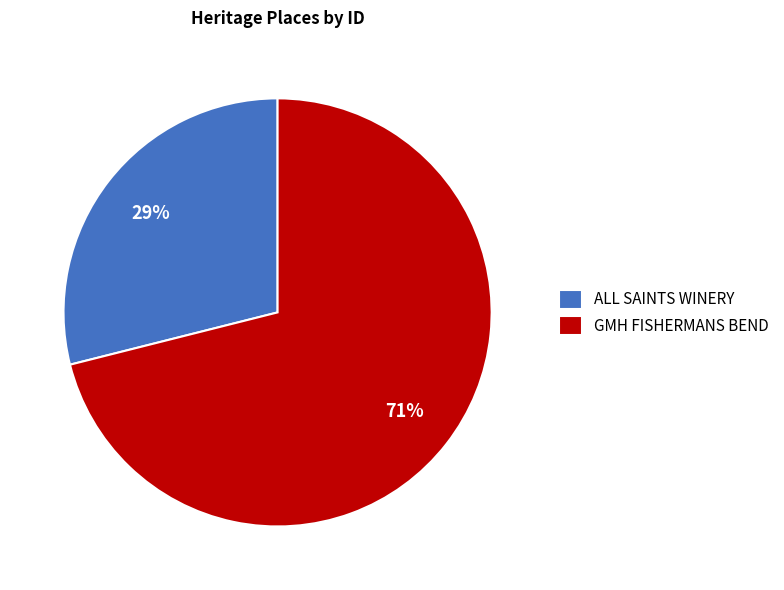

Is GMH FISHERMANS BEND the majority of the pie?

Yes